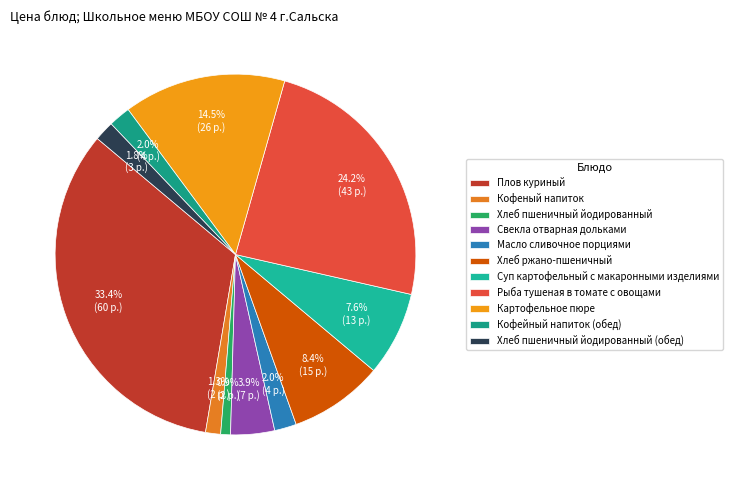

Count the number of slices in the pie.

11